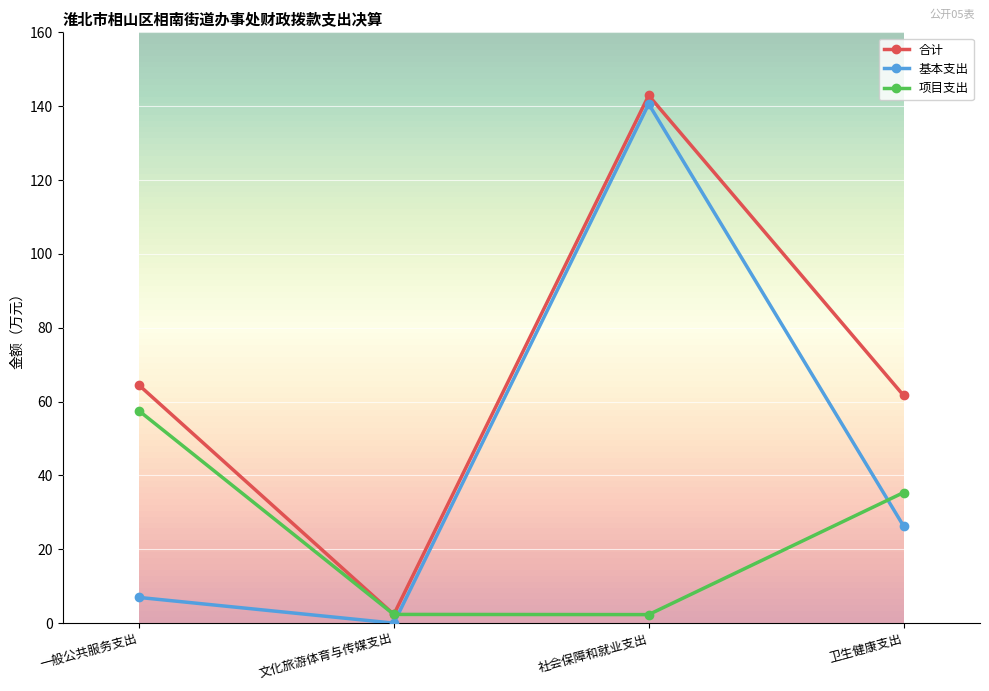

True or false: 基本支出 has more than 2 points higher than both neighbors.

False